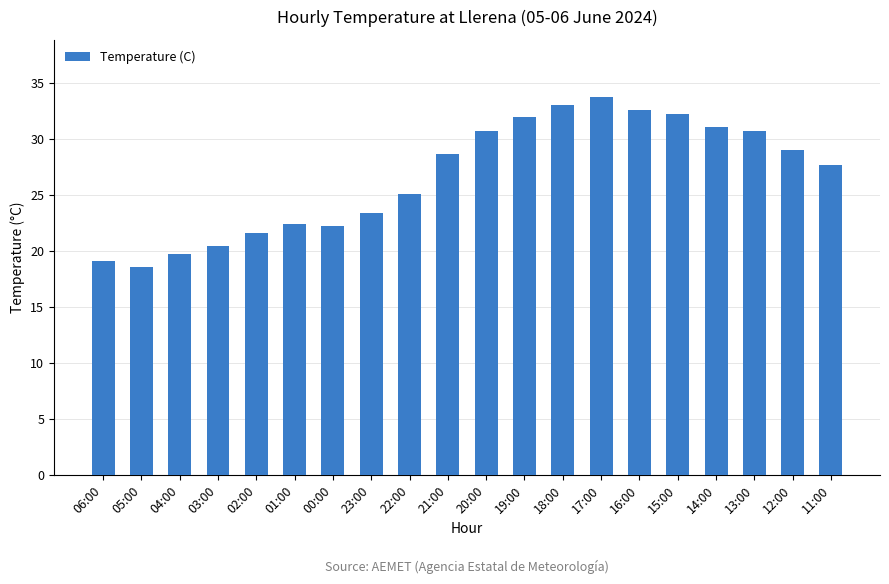

Are the bars grouped side by side (vs. stacked)?

No